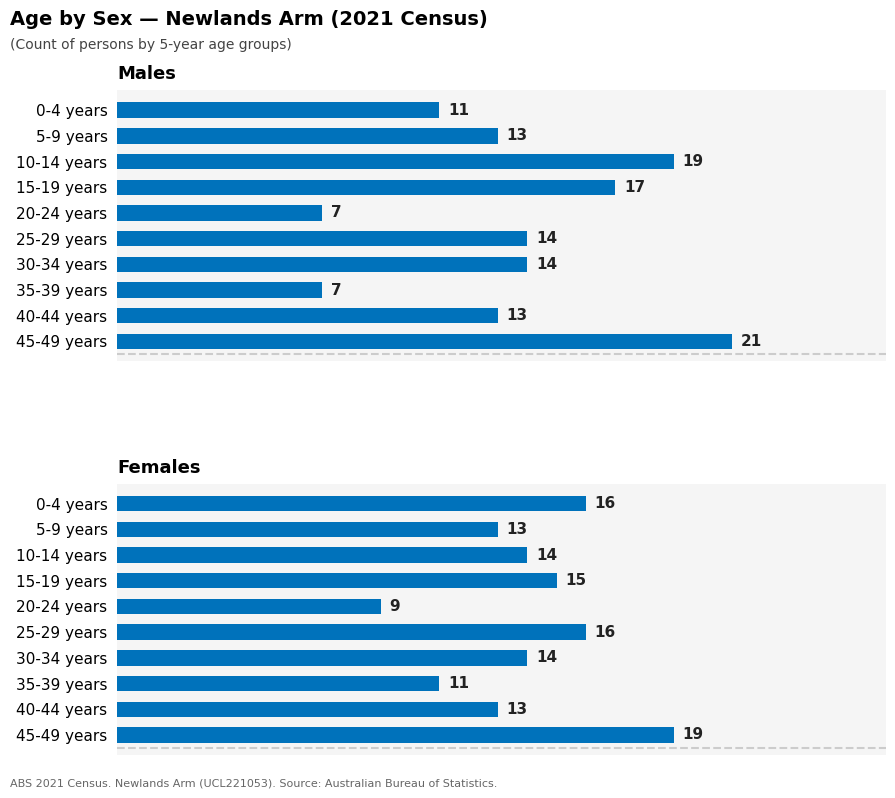

What is the difference between the highest and lowest values at 15-19 years?

2